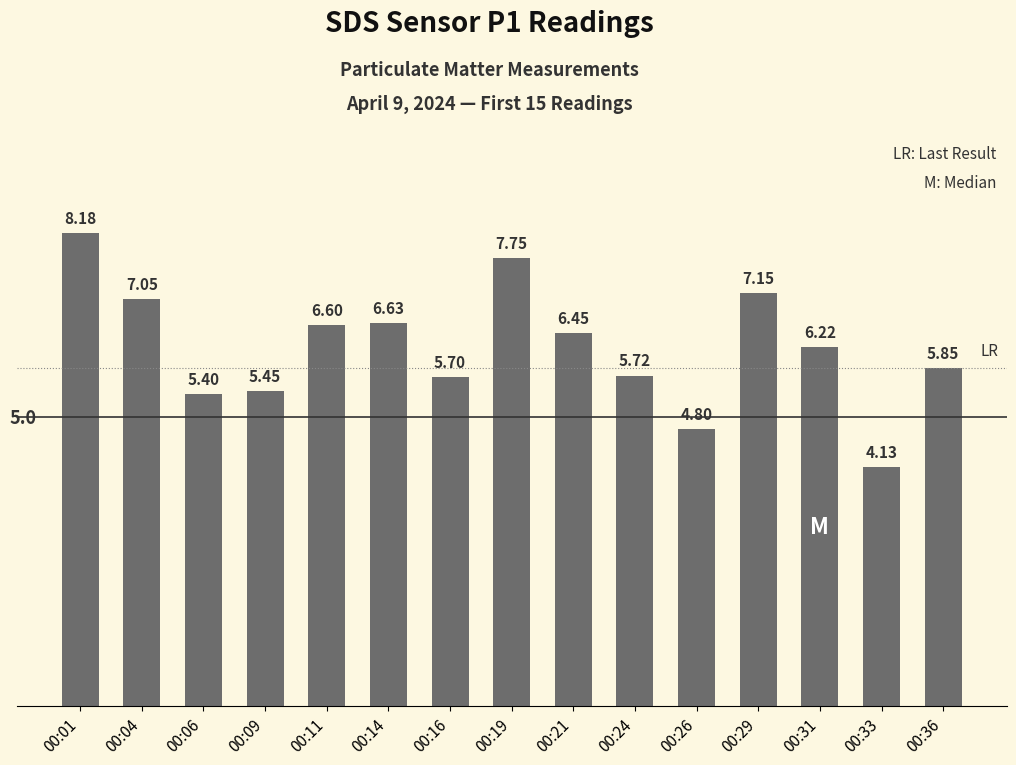

How many bars are there in total?

15